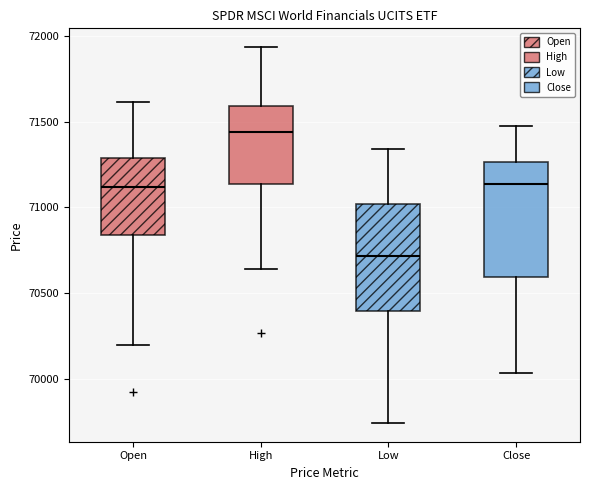

Which box has the highest median line?

High